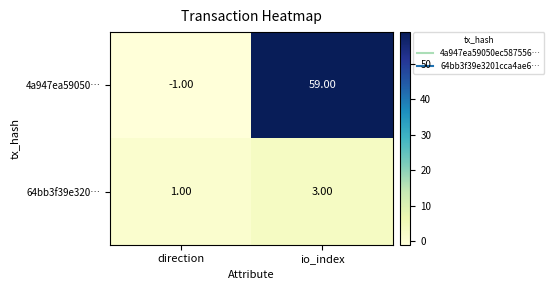

At which label is 4a947ea59050… closest to 29?

direction